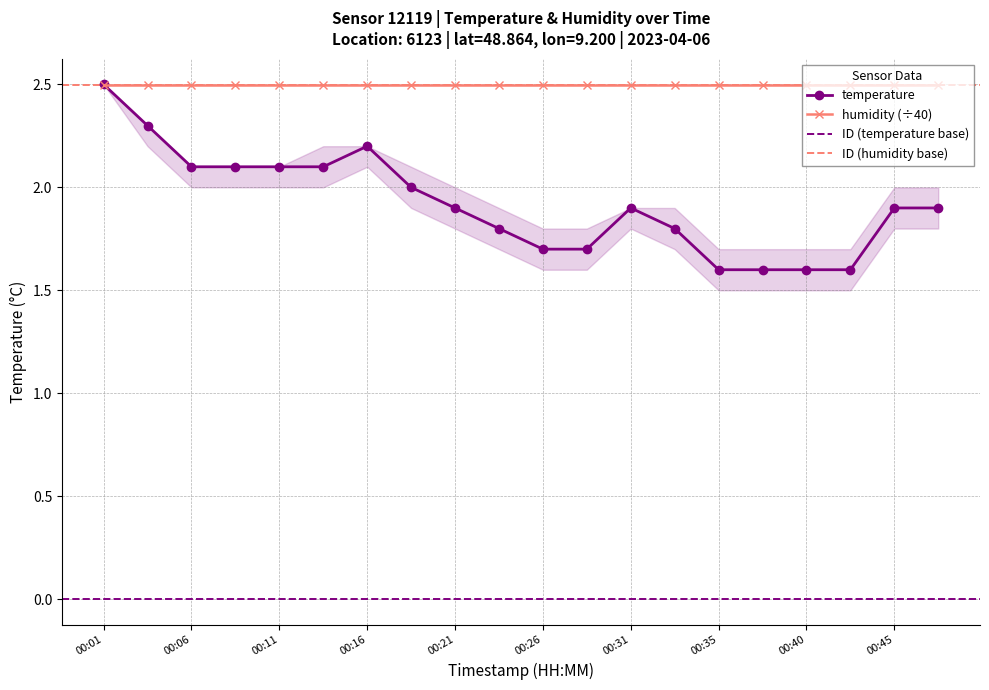

Reading left to right, transcribe all the data shown in this chart.

00:01=2.5	00:04=2.3	00:06=2.1	00:09=2.1	00:11=2.1	00:14=2.1	00:16=2.2	00:18=2.0	00:21=1.9	00:23=1.8	00:26=1.7	00:28=1.7	00:31=1.9	00:33=1.8	00:35=1.6	00:38=1.6	00:40=1.6	00:43=1.6	00:45=1.9	00:48=1.9